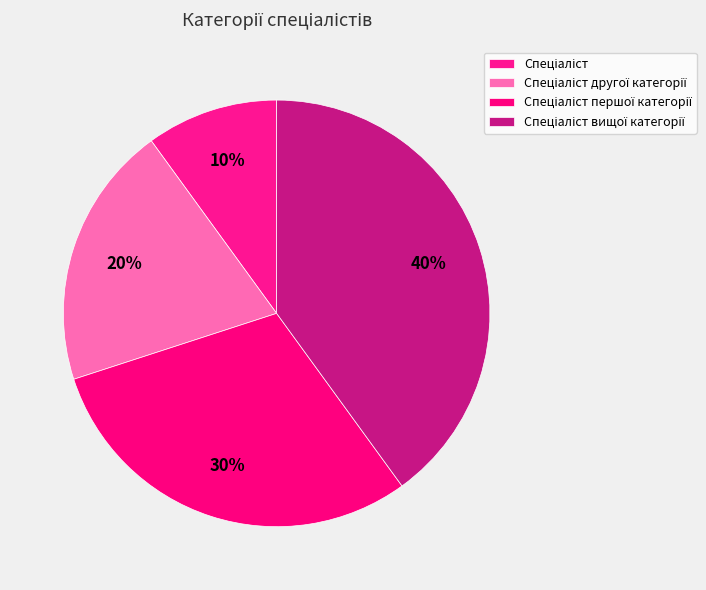

What percentage is the Спеціаліст першої категорії slice, to the nearest percent?

30%